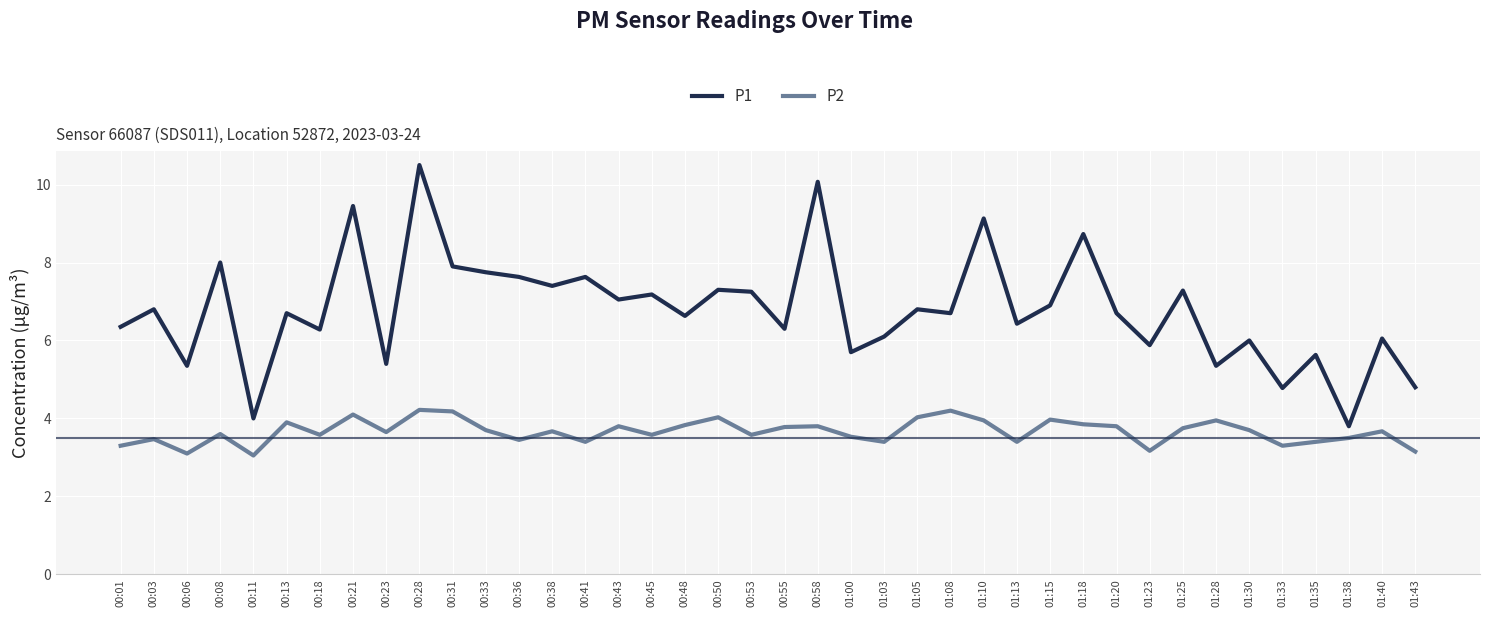

How many lines are shown in the chart?

2